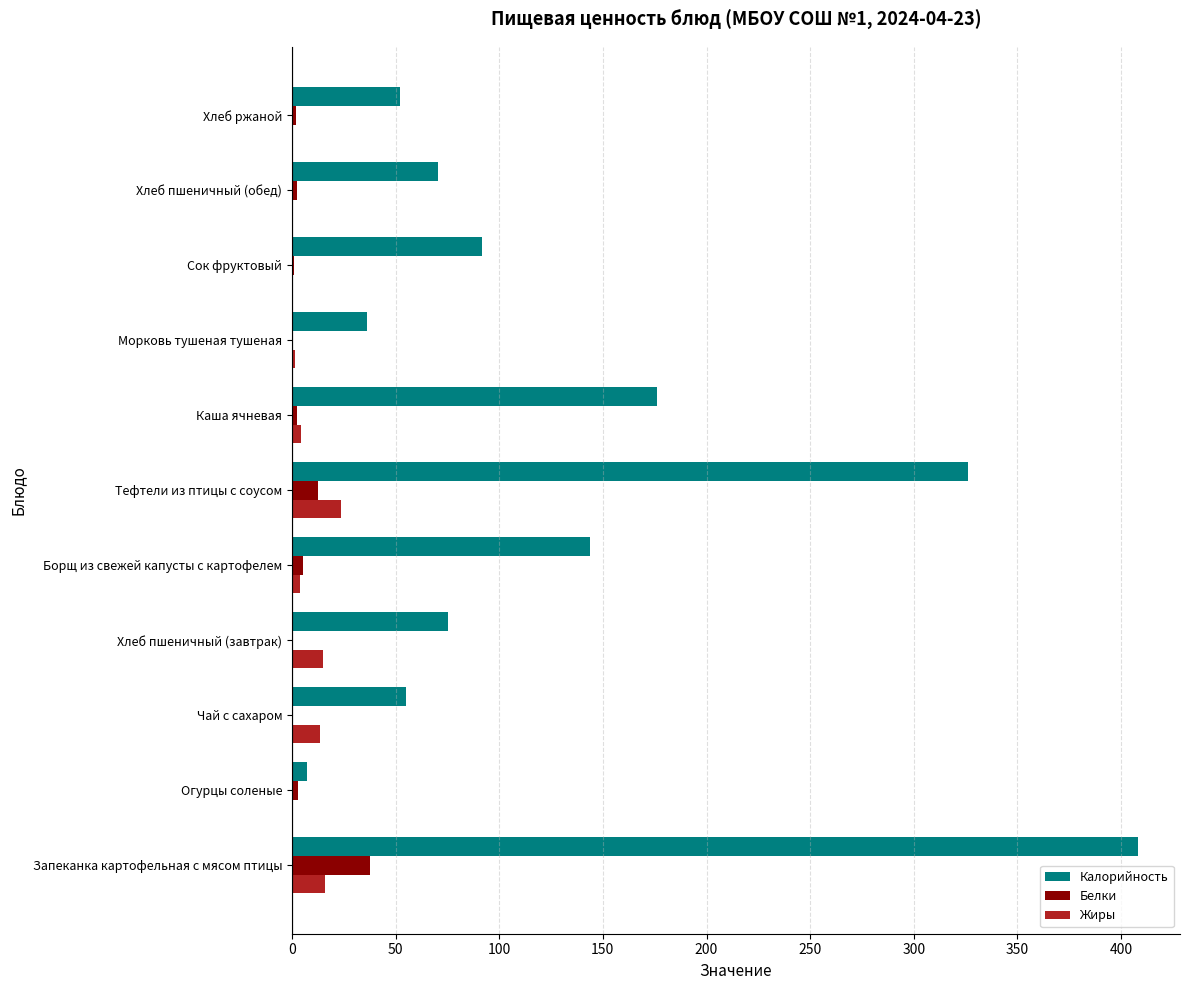

True or false: Калорийность has a value of 91.9 at Сок фруктовый.

True